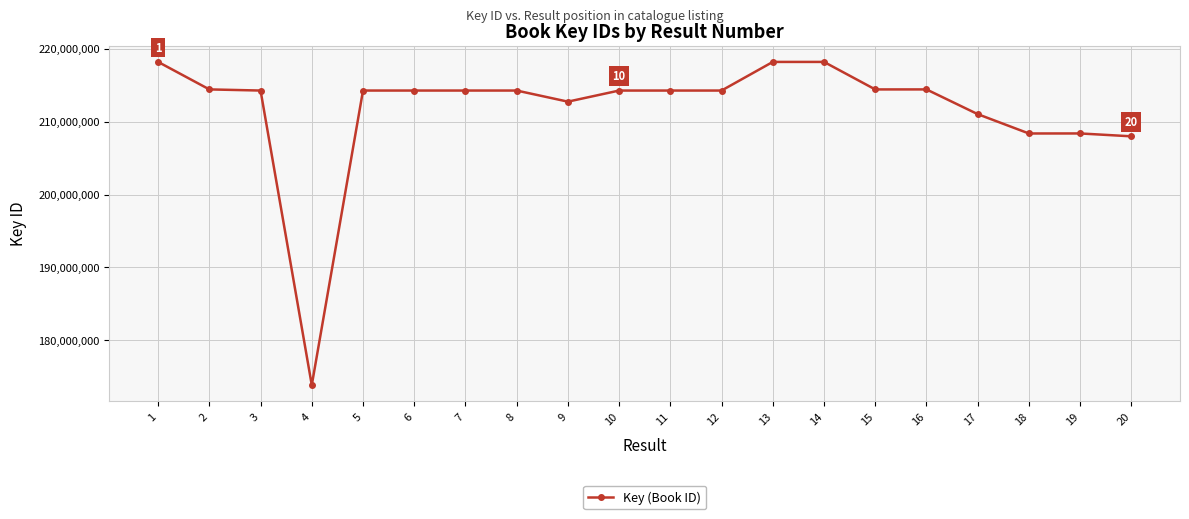

What is the change in value from 5 to 16?

+154911